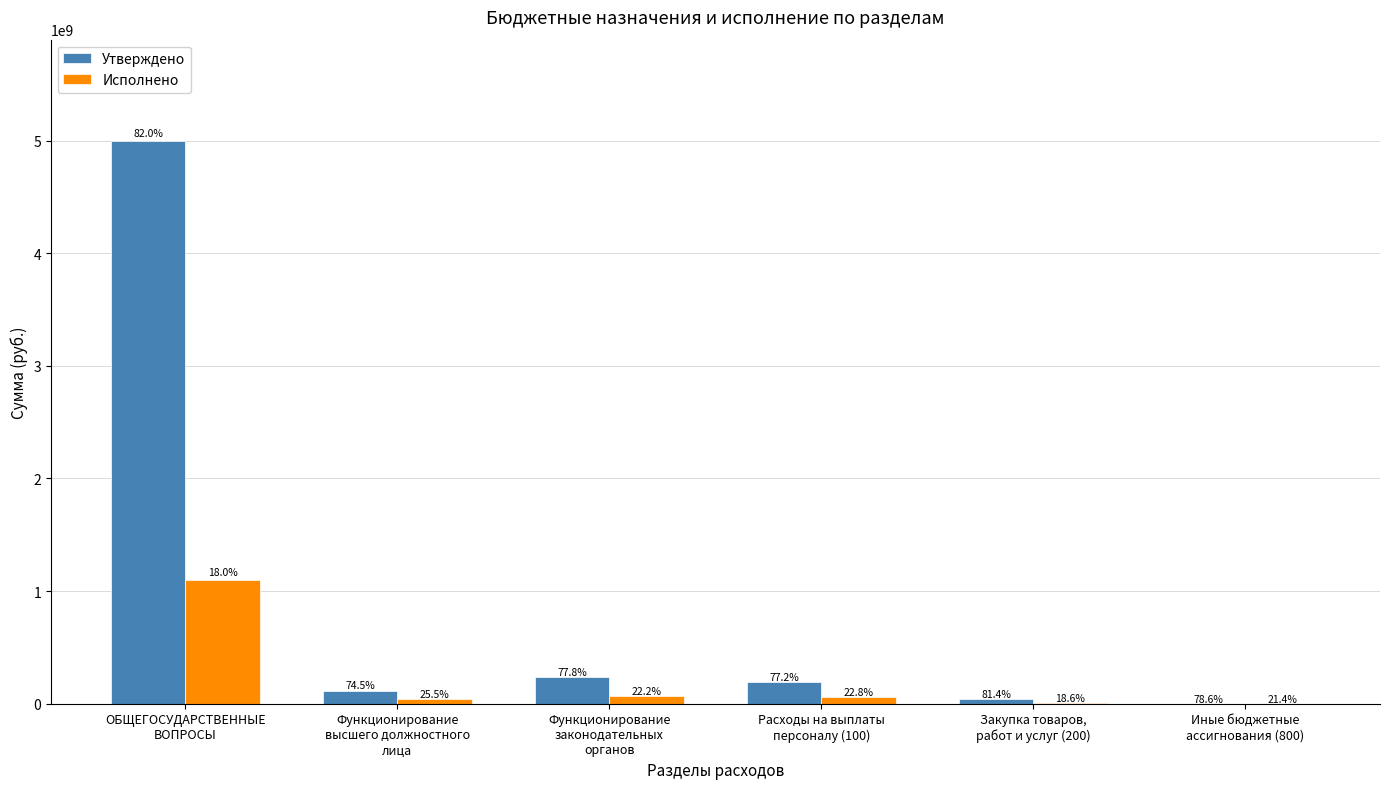

List the labels in order of Утверждено value, largest first.

ОБЩЕГОСУДАРСТВЕННЫЕ
ВОПРОСЫ, Функционирование
законодательных
органов, Расходы на выплаты
персоналу (100), Функционирование
высшего должностного
лица, Закупка товаров,
работ и услуг (200), Иные бюджетные
ассигнования (800)